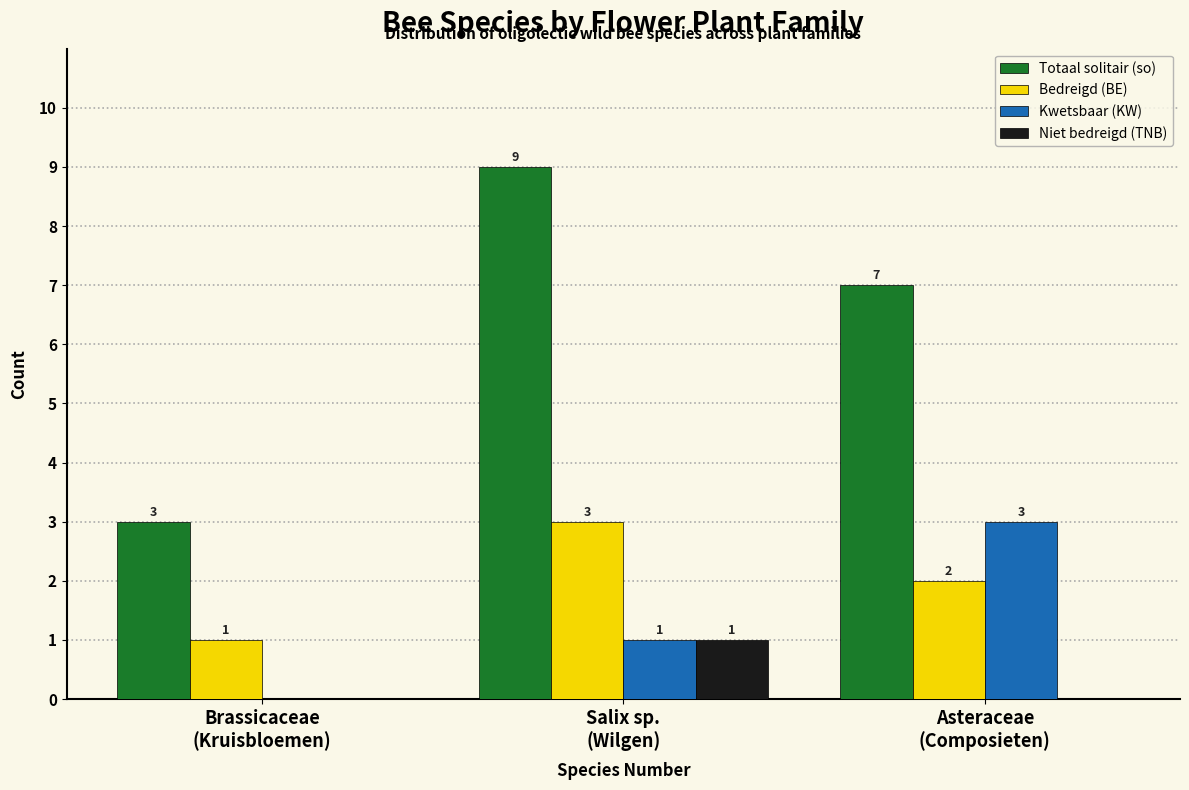

What are all the series names shown in the legend?

Totaal solitair (so), Bedreigd (BE), Kwetsbaar (KW), Niet bedreigd (TNB)